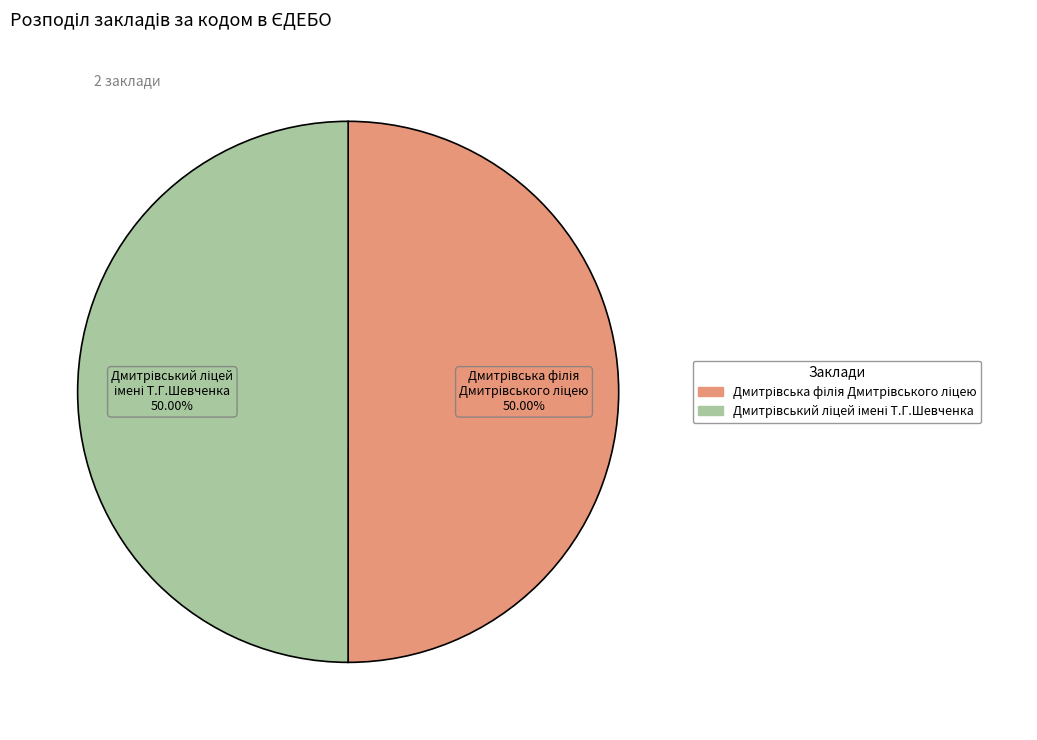

How many slices are in this pie chart?

2